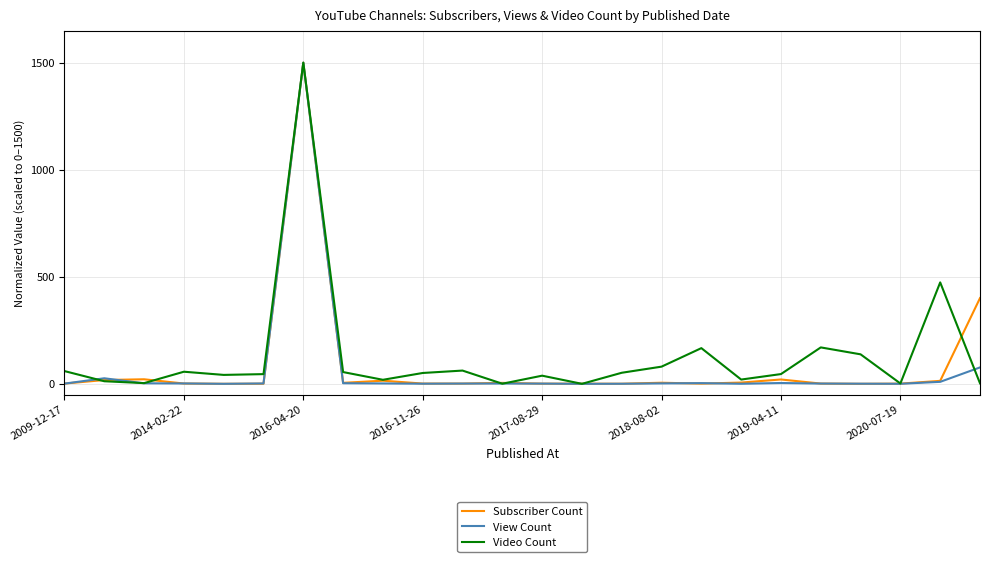

In Video Count, how many points are lower than both neighbors (excluding endpoints)?

7